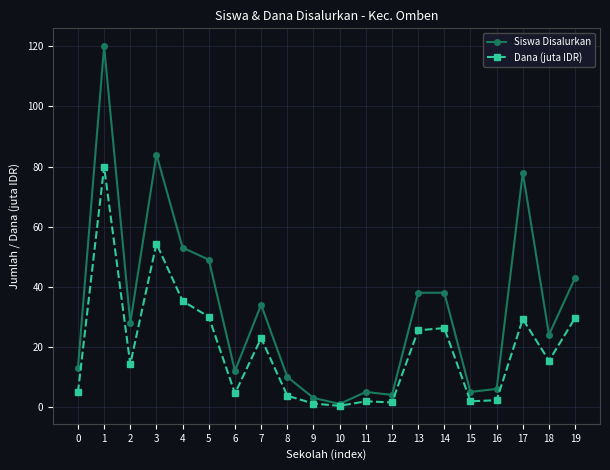

Between 8 and 13, which series saw the biggest shift?

Siswa Disalurkan